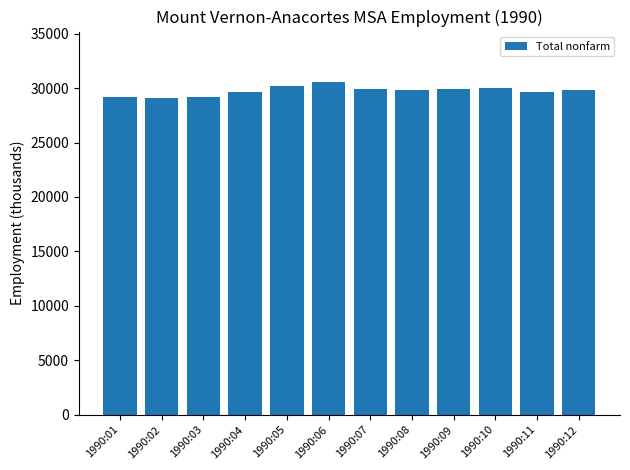

What value does the data have at 1990:12?

29800